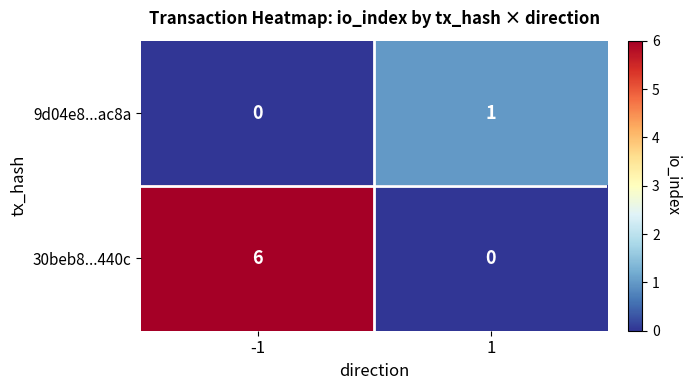

Reading right to left, list all the values displayed in this chart.

9d04e8...ac8a: 1=1	-1=0
30beb8...440c: 1=0	-1=6